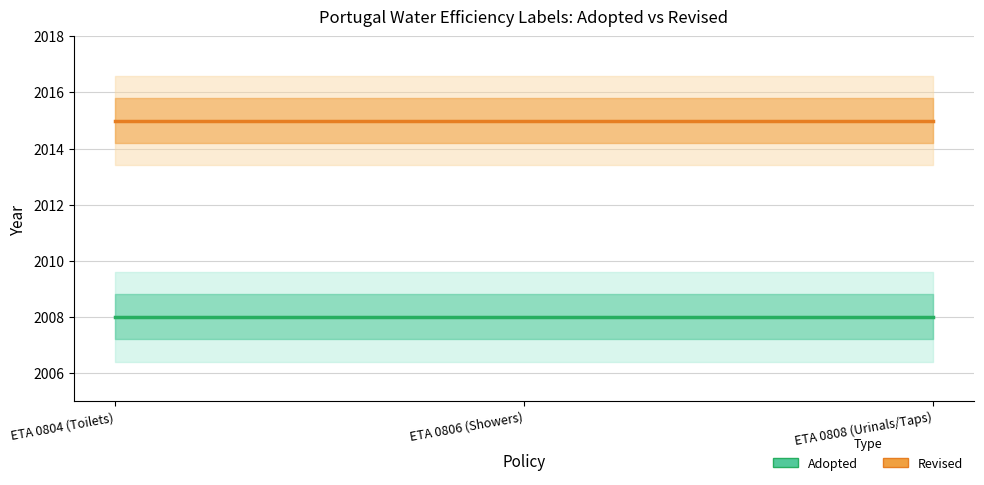

The Revised series shows 2015 at ETA 0806 (Showers). True or false?

True